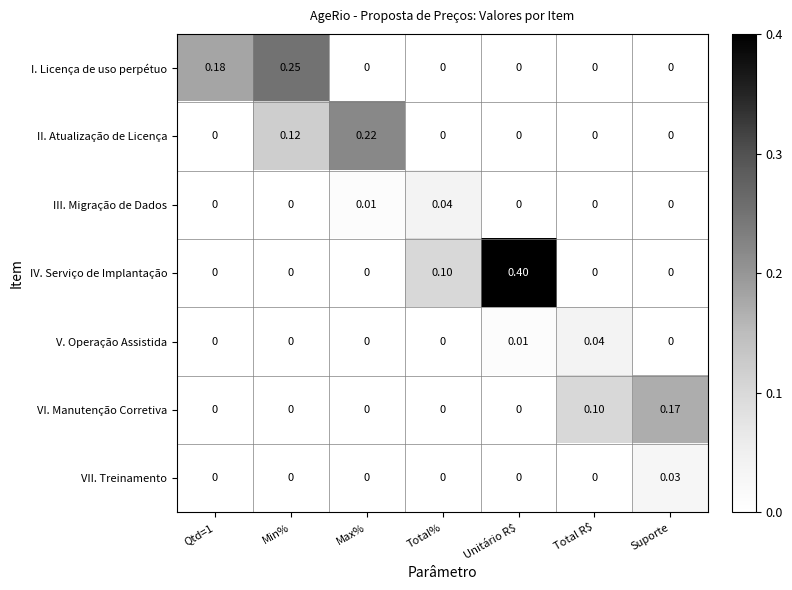

Which series changed the most between Min% and Max%?

I. Licença de uso perpétuo